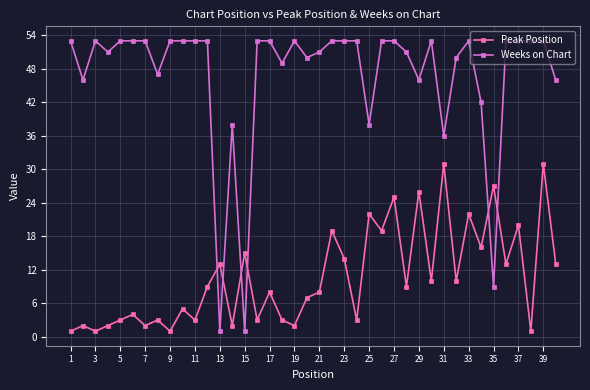

Which series has the largest total across all categories?

Weeks on Chart